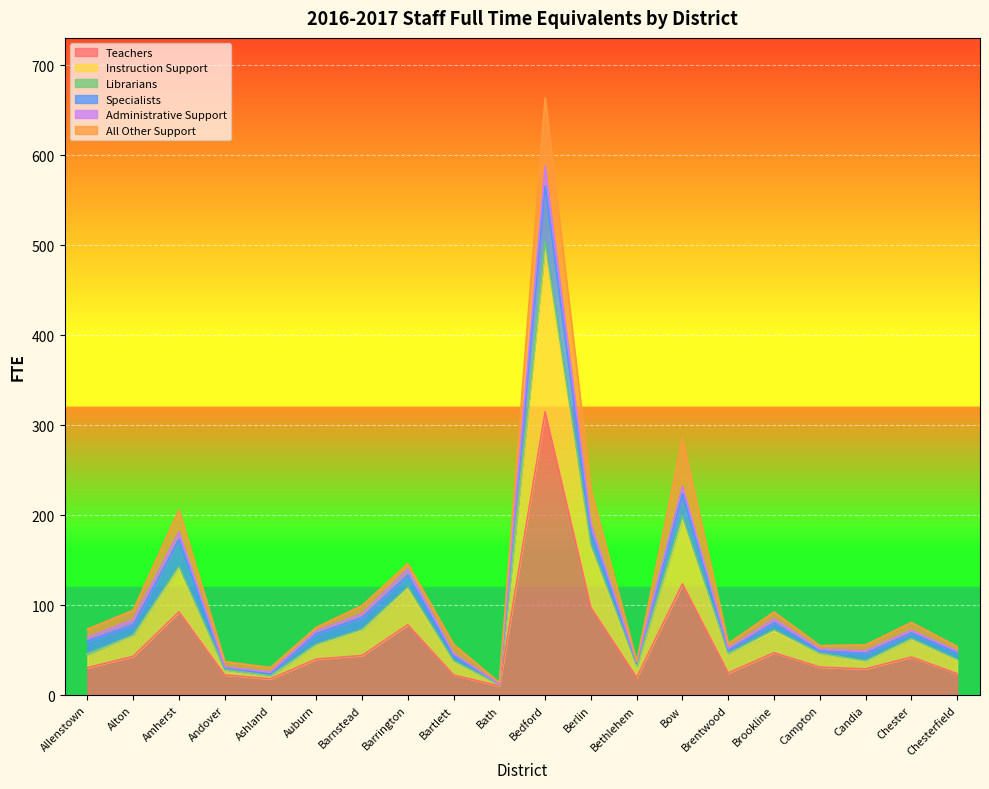

At which category does the chart reach its minimum across all series?

Bath